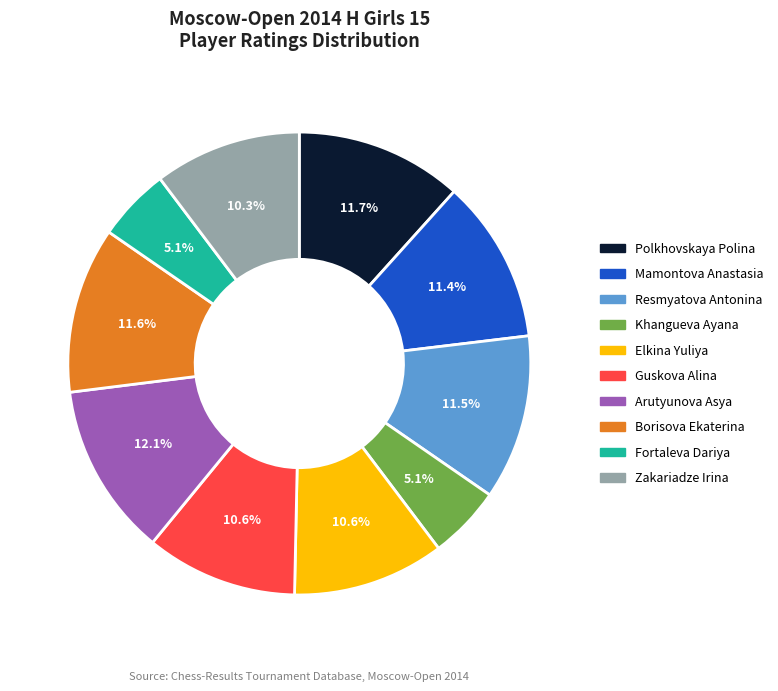

How many segments does this pie chart have?

10